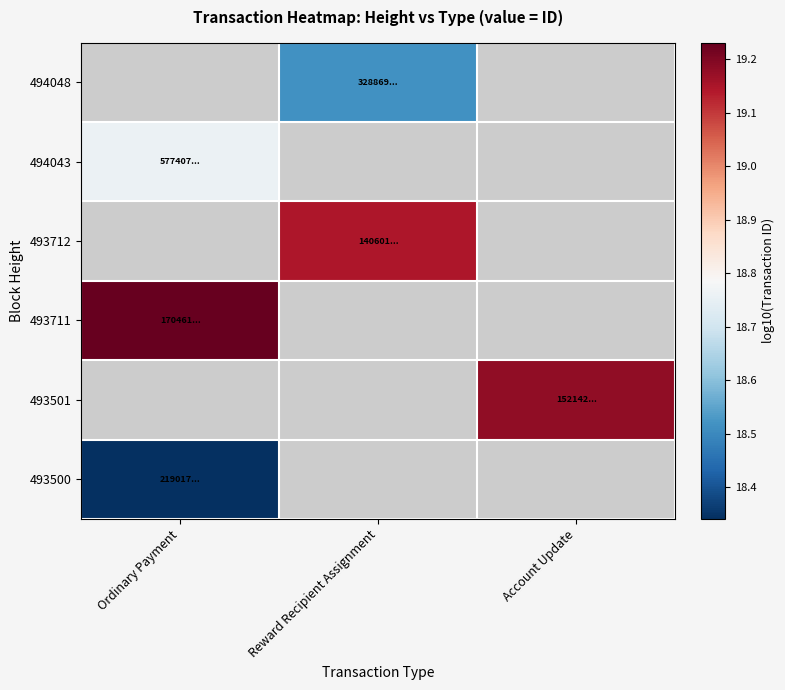

What is the greatest value displayed?

19.2